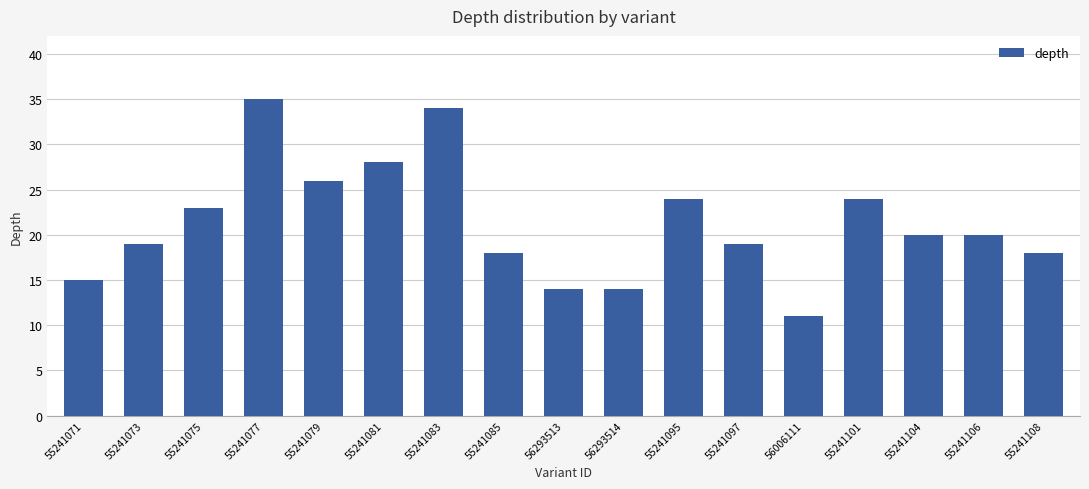

Reading right to left, transcribe all the data shown in this chart.

55241108=18	55241106=20	55241104=20	55241101=24	56006111=11	55241097=19	55241095=24	56293514=14	56293513=14	55241085=18	55241083=34	55241081=28	55241079=26	55241077=35	55241075=23	55241073=19	55241071=15